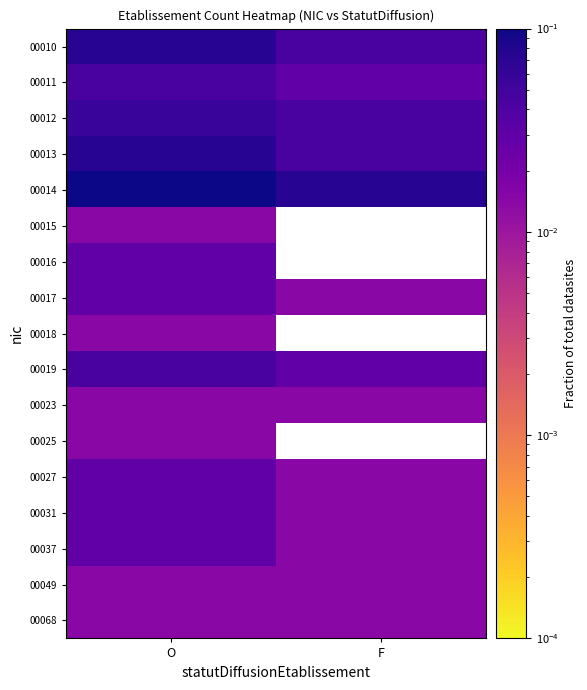

List the series in order of their peak value, highest first.

00014, 00010, 00013, 00012, 00011, 00019, 00016, 00017, 00027, 00031, 00037, 00015, 00018, 00023, 00025, 00049, 00068